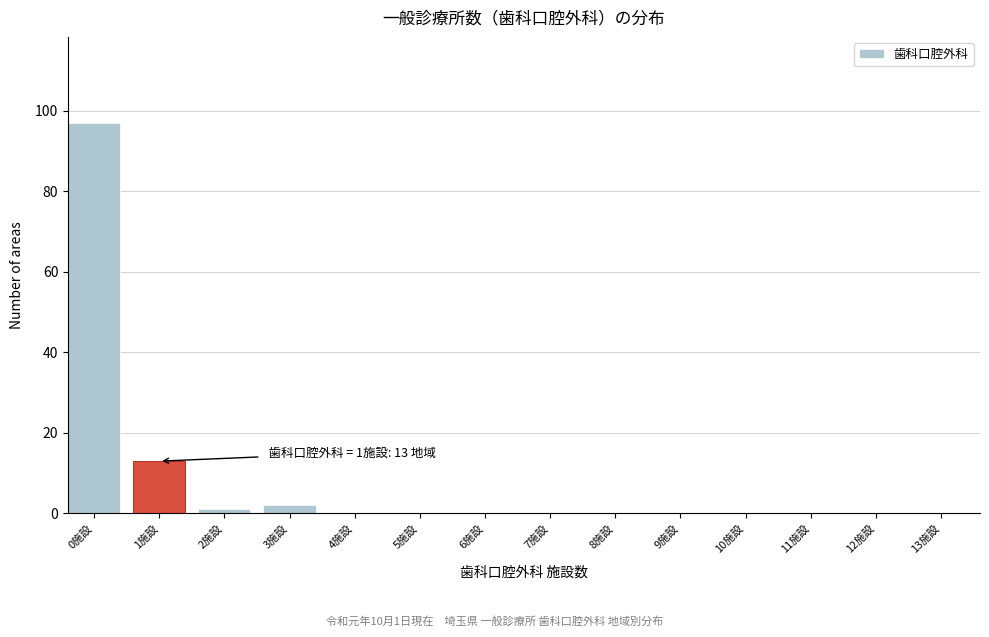

Reading left to right, list all the values displayed in this chart.

0施設=97	1施設=13	2施設=1	3施設=2	4施設=0	5施設=0	6施設=0	7施設=0	8施設=0	9施設=0	10施設=0	11施設=0	12施設=0	13施設=0